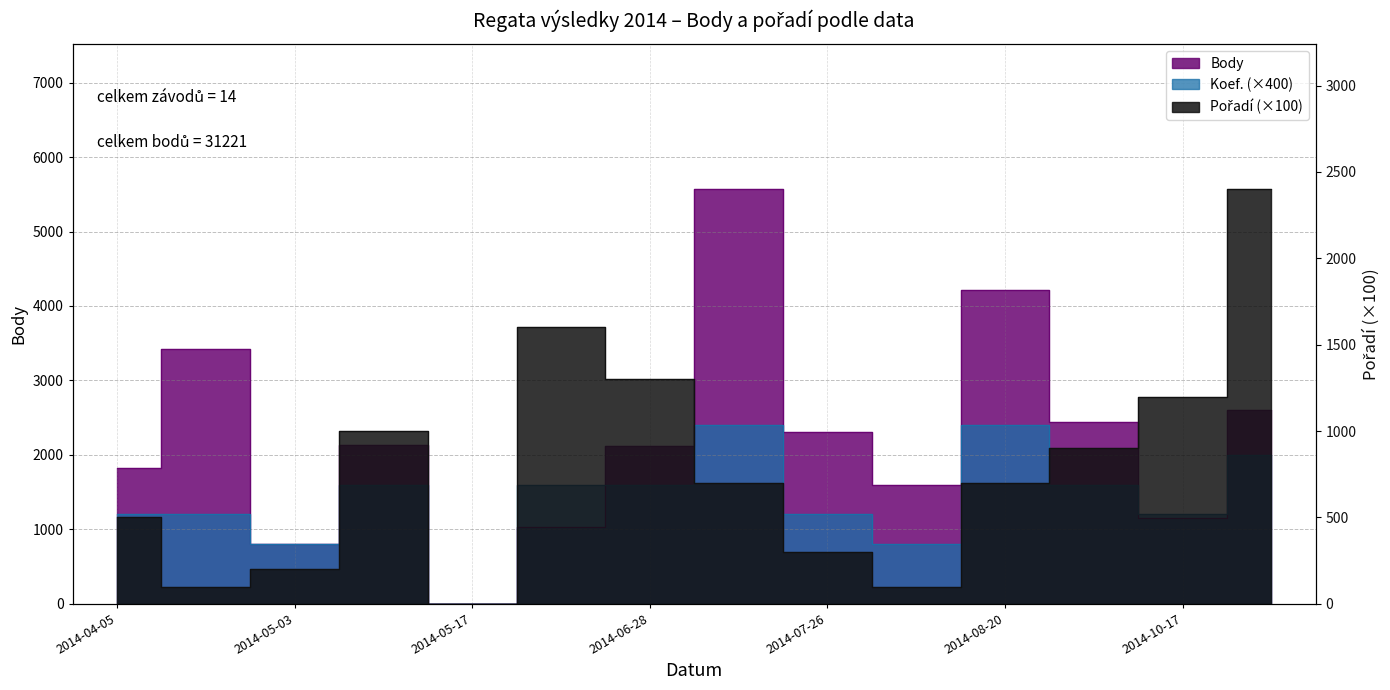

Rank the categories by Body value from highest to lowest.

2014-07-03, 2014-08-20, 2014-04-19, 2014-10-18, 2014-09-20, 2014-07-26, 2014-05-10, 2014-06-28, 2014-04-05, 2014-08-16, 2014-10-17, 2014-05-31, 2014-05-03, 2014-05-17